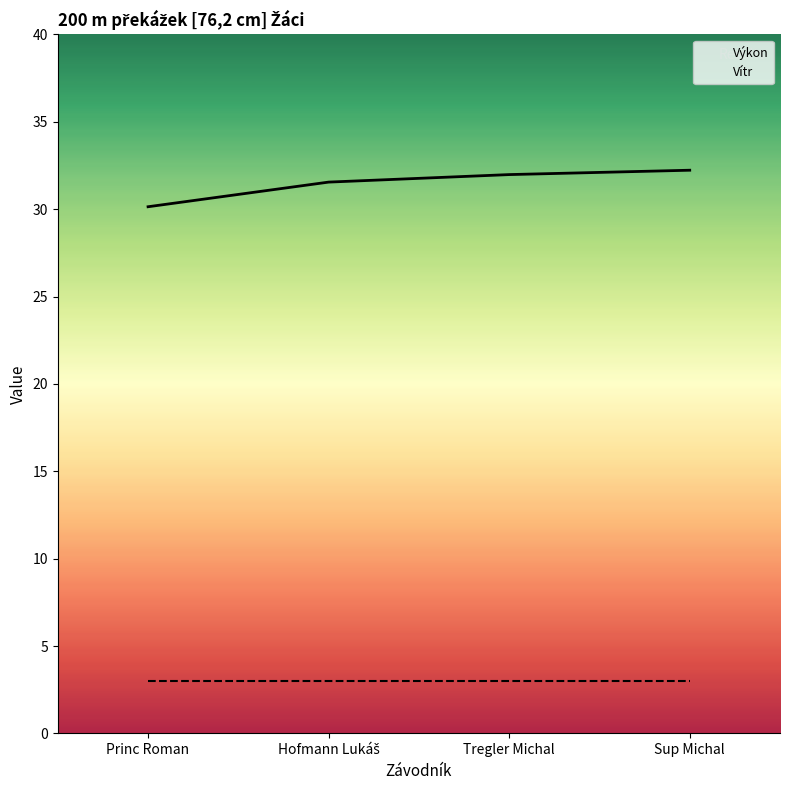

What is the approximate value of Výkon at Sup Michal?

32.2